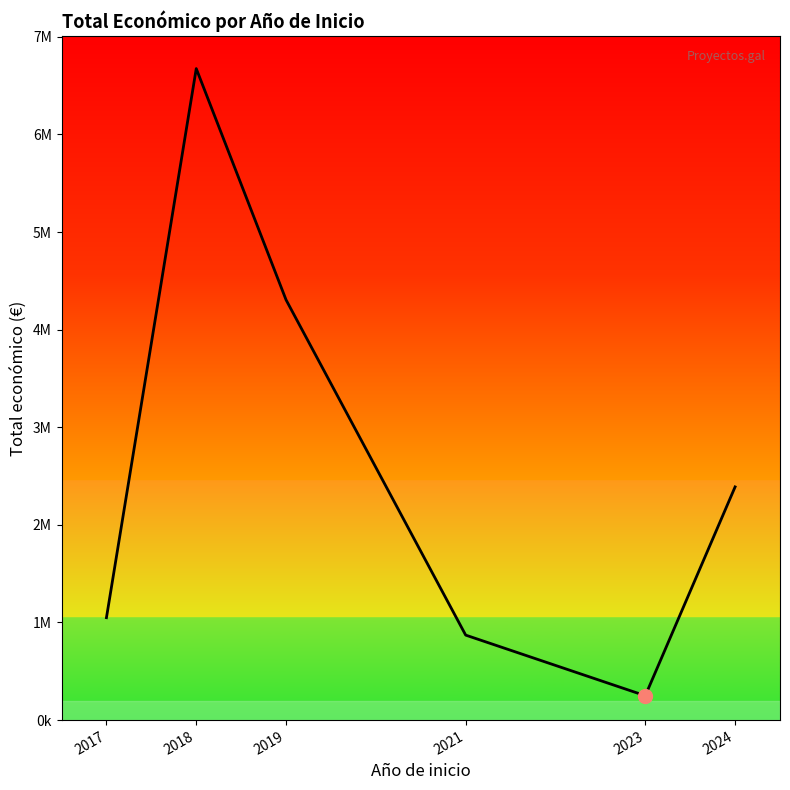

List the labels in order of value, largest first.

2018, 2019, 2024, 2017, 2021, 2023